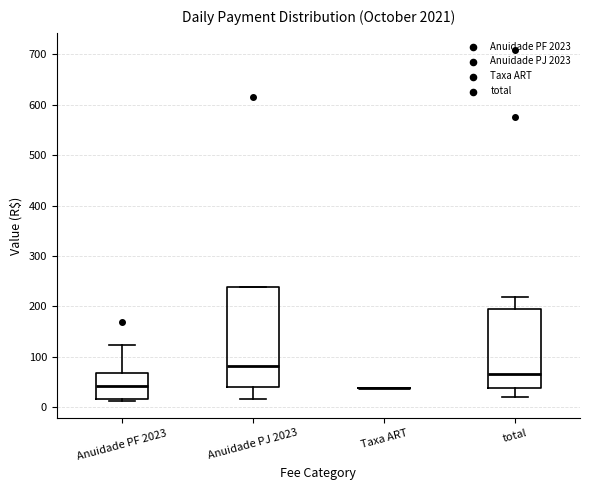

Comparing the boxes themselves (not the whiskers), which one is the tallest?

Anuidade PJ 2023